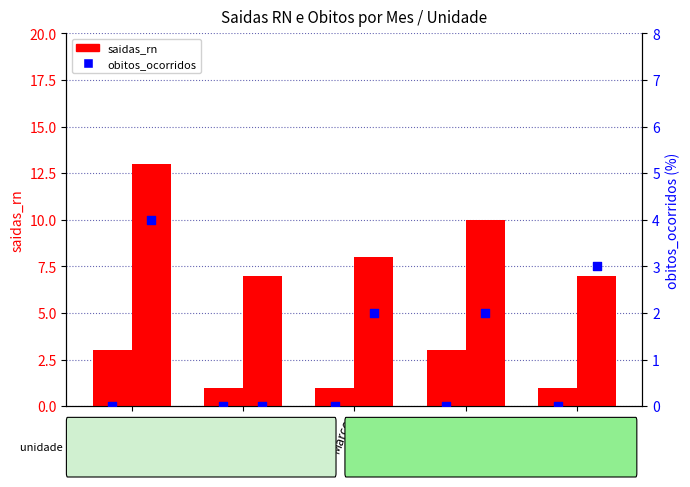

Which series has the largest total across all categories?

saidas_rn HRAD